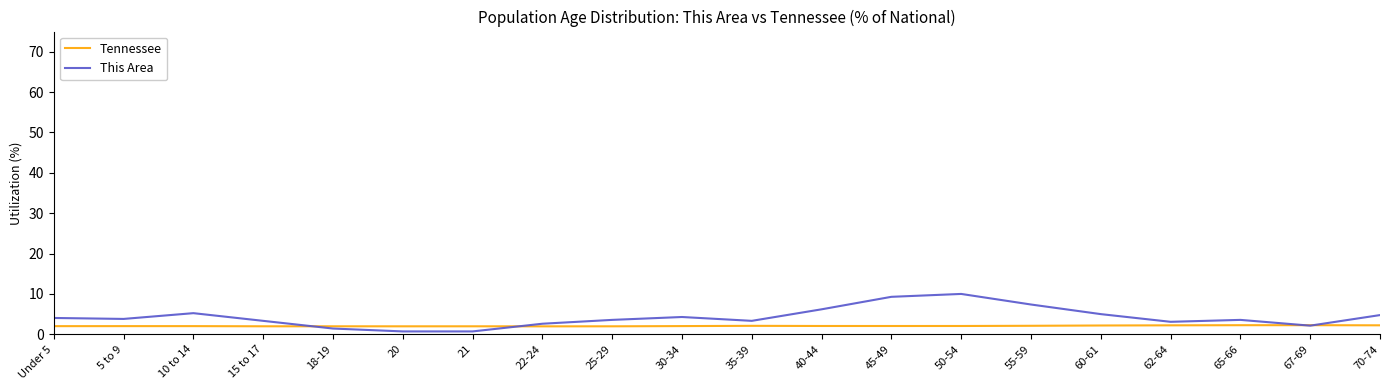

How many categories are shown in the chart?

20